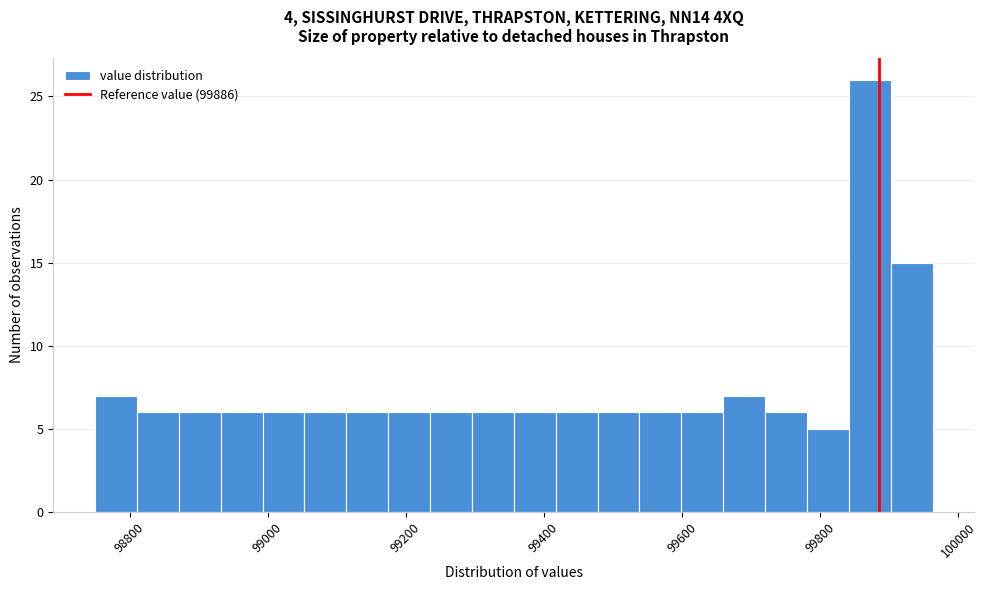

Read against the x-axis, roughly where is the centre of the tallest bar?

99880